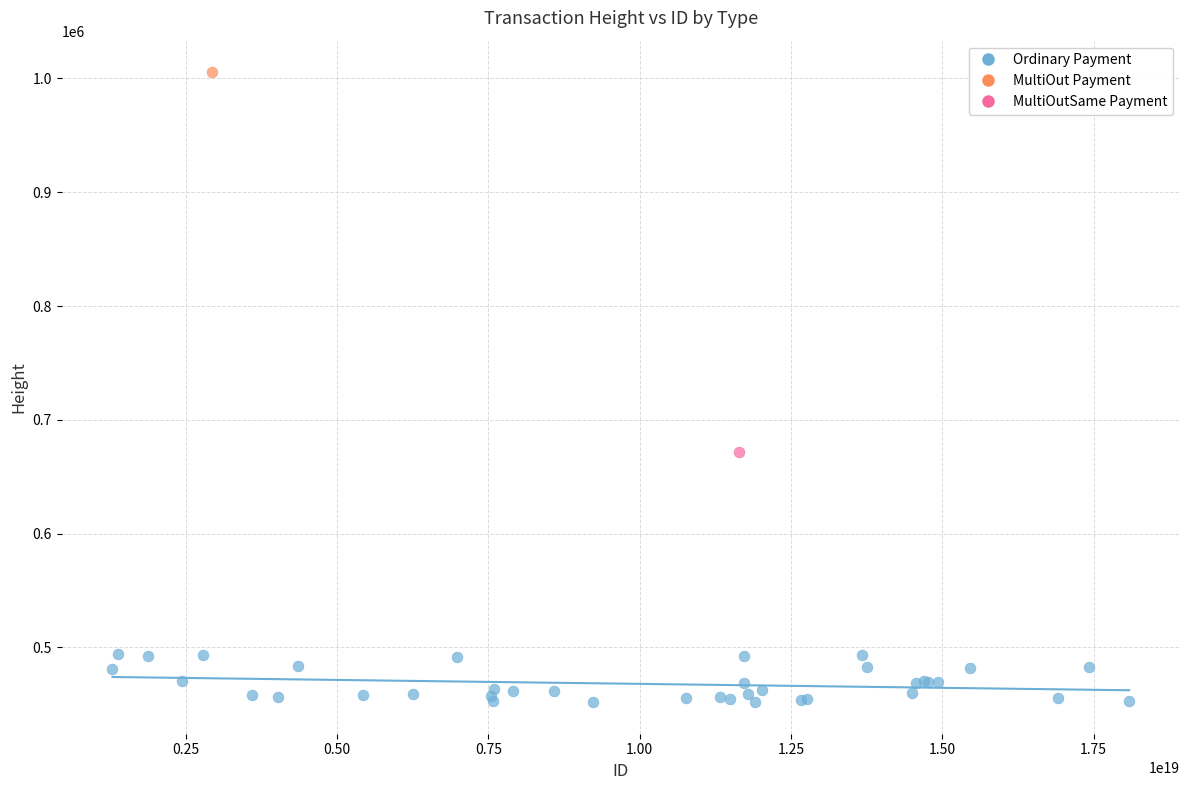

What are all the series names shown in the legend?

Ordinary Payment, MultiOut Payment, MultiOutSame Payment